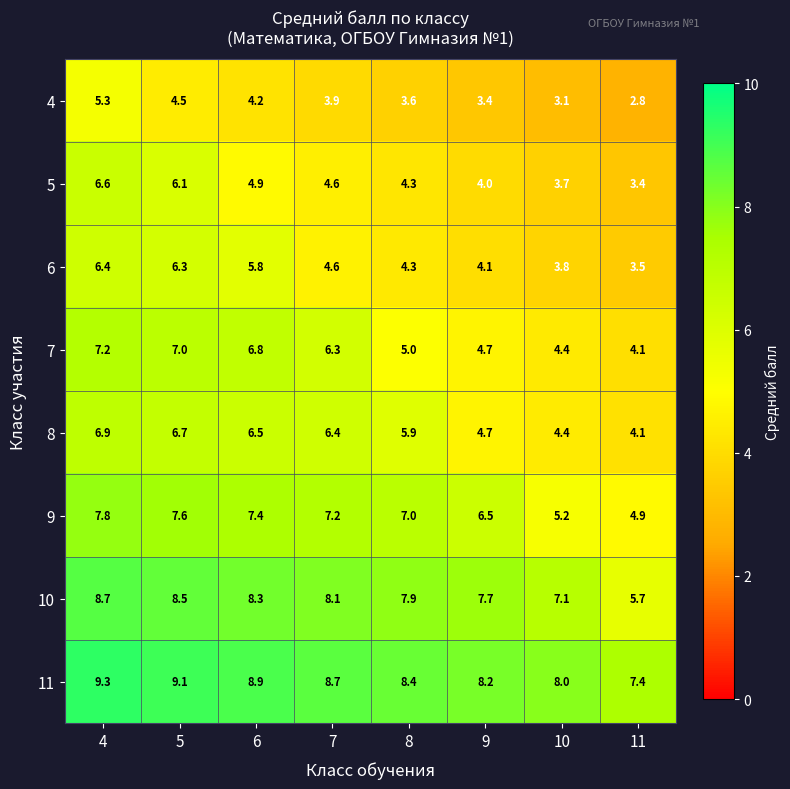

What is the difference between the maximum and second lowest values in the 8 series?

2.5